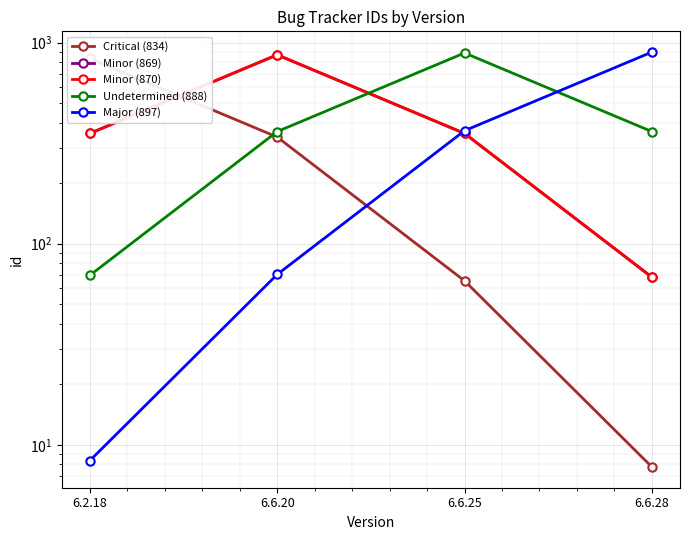

At how many categories does at least one series exceed 689?

4